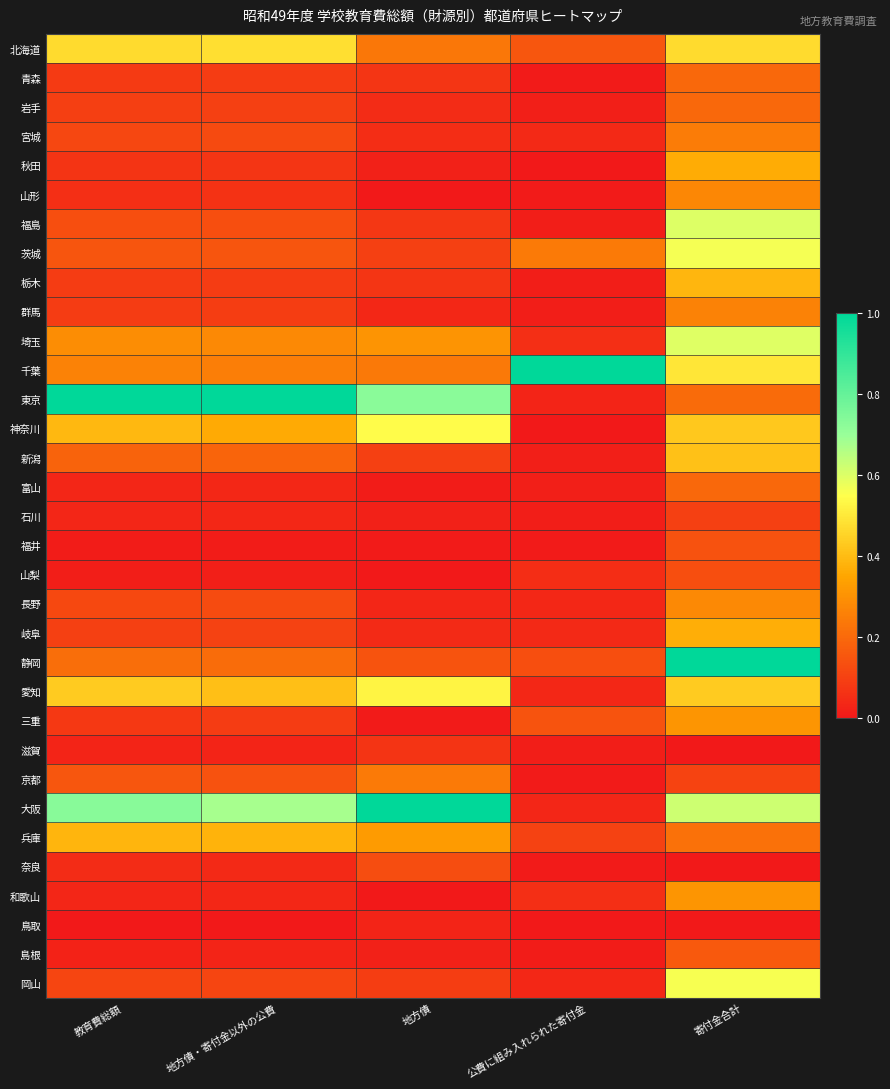

Reading left to right, transcribe all the data shown in this chart.

北海道: 教育費総額=0.5	地方債・寄付金以外の公費=0.5	地方債=0.2	公費に組み入れられた寄付金=0.2	寄付金合計=0.5
青森: 教育費総額=0.1	地方債・寄付金以外の公費=0.1	地方債=0.1	公費に組み入れられた寄付金=0.0	寄付金合計=0.2
岩手: 教育費総額=0.1	地方債・寄付金以外の公費=0.1	地方債=0.1	公費に組み入れられた寄付金=0.0	寄付金合計=0.2
宮城: 教育費総額=0.1	地方債・寄付金以外の公費=0.1	地方債=0.1	公費に組み入れられた寄付金=0.0	寄付金合計=0.2
秋田: 教育費総額=0.1	地方債・寄付金以外の公費=0.1	地方債=0.0	公費に組み入れられた寄付金=0.0	寄付金合計=0.4
山形: 教育費総額=0.1	地方債・寄付金以外の公費=0.1	地方債=0.0	公費に組み入れられた寄付金=0.0	寄付金合計=0.3
福島: 教育費総額=0.1	地方債・寄付金以外の公費=0.1	地方債=0.1	公費に組み入れられた寄付金=0.0	寄付金合計=0.6
茨城: 教育費総額=0.2	地方債・寄付金以外の公費=0.2	地方債=0.1	公費に組み入れられた寄付金=0.2	寄付金合計=0.6
栃木: 教育費総額=0.1	地方債・寄付金以外の公費=0.1	地方債=0.1	公費に組み入れられた寄付金=0.0	寄付金合計=0.4
群馬: 教育費総額=0.1	地方債・寄付金以外の公費=0.1	地方債=0.0	公費に組み入れられた寄付金=0.0	寄付金合計=0.3
埼玉: 教育費総額=0.3	地方債・寄付金以外の公費=0.3	地方債=0.3	公費に組み入れられた寄付金=0.1	寄付金合計=0.6
千葉: 教育費総額=0.3	地方債・寄付金以外の公費=0.3	地方債=0.2	公費に組み入れられた寄付金=1.0	寄付金合計=0.5
東京: 教育費総額=1.0	地方債・寄付金以外の公費=1.0	地方債=0.7	公費に組み入れられた寄付金=0.0	寄付金合計=0.2
神奈川: 教育費総額=0.4	地方債・寄付金以外の公費=0.4	地方債=0.5	公費に組み入れられた寄付金=0.0	寄付金合計=0.4
新潟: 教育費総額=0.2	地方債・寄付金以外の公費=0.2	地方債=0.1	公費に組み入れられた寄付金=0.0	寄付金合計=0.4
富山: 教育費総額=0.0	地方債・寄付金以外の公費=0.0	地方債=0.0	公費に組み入れられた寄付金=0.0	寄付金合計=0.2
石川: 教育費総額=0.0	地方債・寄付金以外の公費=0.0	地方債=0.0	公費に組み入れられた寄付金=0.0	寄付金合計=0.1
福井: 教育費総額=0.0	地方債・寄付金以外の公費=0.0	地方債=0.0	公費に組み入れられた寄付金=0.0	寄付金合計=0.1
山梨: 教育費総額=0.0	地方債・寄付金以外の公費=0.0	地方債=0.0	公費に組み入れられた寄付金=0.1	寄付金合計=0.1
長野: 教育費総額=0.1	地方債・寄付金以外の公費=0.1	地方債=0.0	公費に組み入れられた寄付金=0.0	寄付金合計=0.3
岐阜: 教育費総額=0.1	地方債・寄付金以外の公費=0.1	地方債=0.0	公費に組み入れられた寄付金=0.0	寄付金合計=0.4
静岡: 教育費総額=0.2	地方債・寄付金以外の公費=0.2	地方債=0.1	公費に組み入れられた寄付金=0.1	寄付金合計=1.0
愛知: 教育費総額=0.4	地方債・寄付金以外の公費=0.4	地方債=0.5	公費に組み入れられた寄付金=0.0	寄付金合計=0.4
三重: 教育費総額=0.1	地方債・寄付金以外の公費=0.1	地方債=0.0	公費に組み入れられた寄付金=0.1	寄付金合計=0.3
滋賀: 教育費総額=0.0	地方債・寄付金以外の公費=0.0	地方債=0.1	公費に組み入れられた寄付金=0.0	寄付金合計=0.0
京都: 教育費総額=0.2	地方債・寄付金以外の公費=0.1	地方債=0.2	公費に組み入れられた寄付金=0.0	寄付金合計=0.1
大阪: 教育費総額=0.7	地方債・寄付金以外の公費=0.7	地方債=1.0	公費に組み入れられた寄付金=0.0	寄付金合計=0.6
兵庫: 教育費総額=0.4	地方債・寄付金以外の公費=0.4	地方債=0.3	公費に組み入れられた寄付金=0.1	寄付金合計=0.2
奈良: 教育費総額=0.0	地方債・寄付金以外の公費=0.0	地方債=0.1	公費に組み入れられた寄付金=0.0	寄付金合計=0.0
和歌山: 教育費総額=0.0	地方債・寄付金以外の公費=0.0	地方債=0.0	公費に組み入れられた寄付金=0.1	寄付金合計=0.3
鳥取: 教育費総額=0.0	地方債・寄付金以外の公費=0.0	地方債=0.0	公費に組み入れられた寄付金=0.0	寄付金合計=0.0
島根: 教育費総額=0.0	地方債・寄付金以外の公費=0.0	地方債=0.0	公費に組み入れられた寄付金=0.0	寄付金合計=0.2
岡山: 教育費総額=0.1	地方債・寄付金以外の公費=0.1	地方債=0.1	公費に組み入れられた寄付金=0.0	寄付金合計=0.6